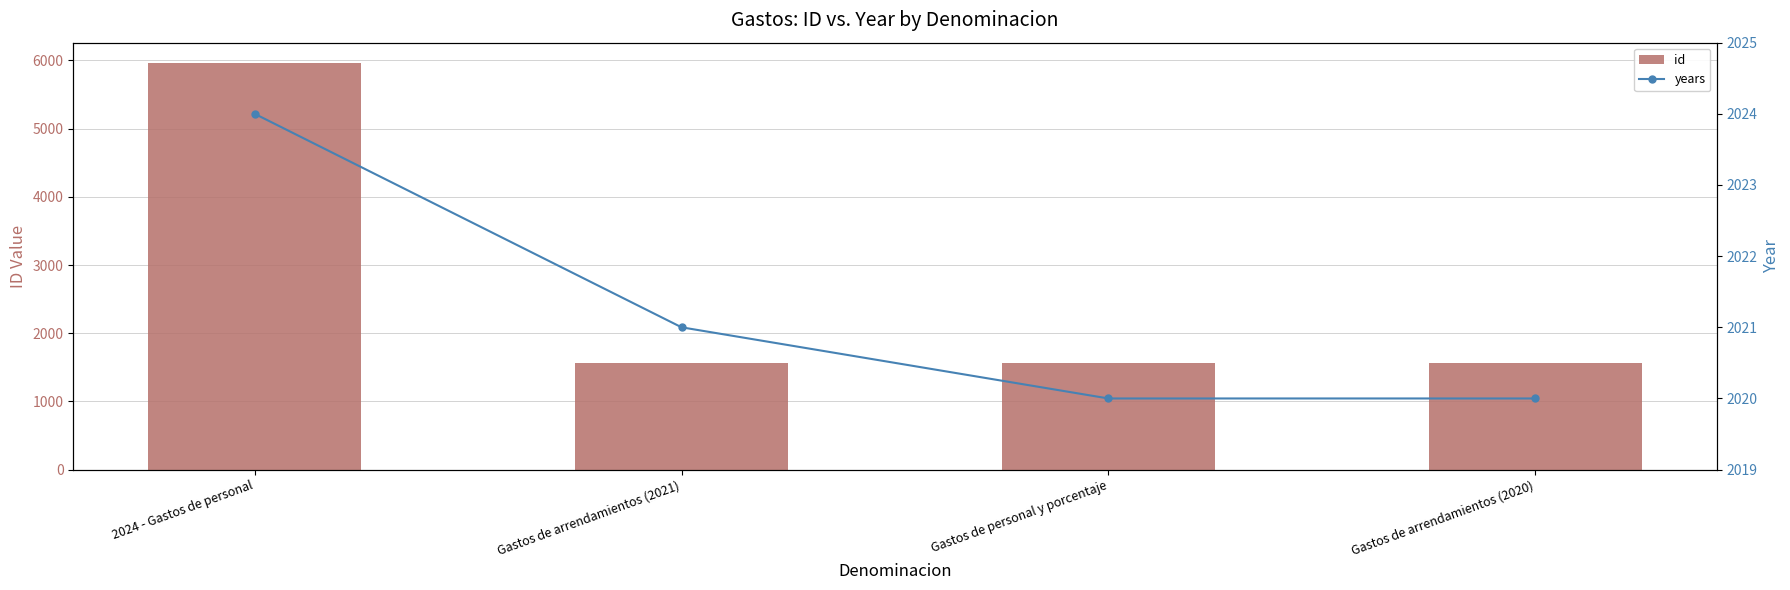

How many values in the id series exceed 1565?

1